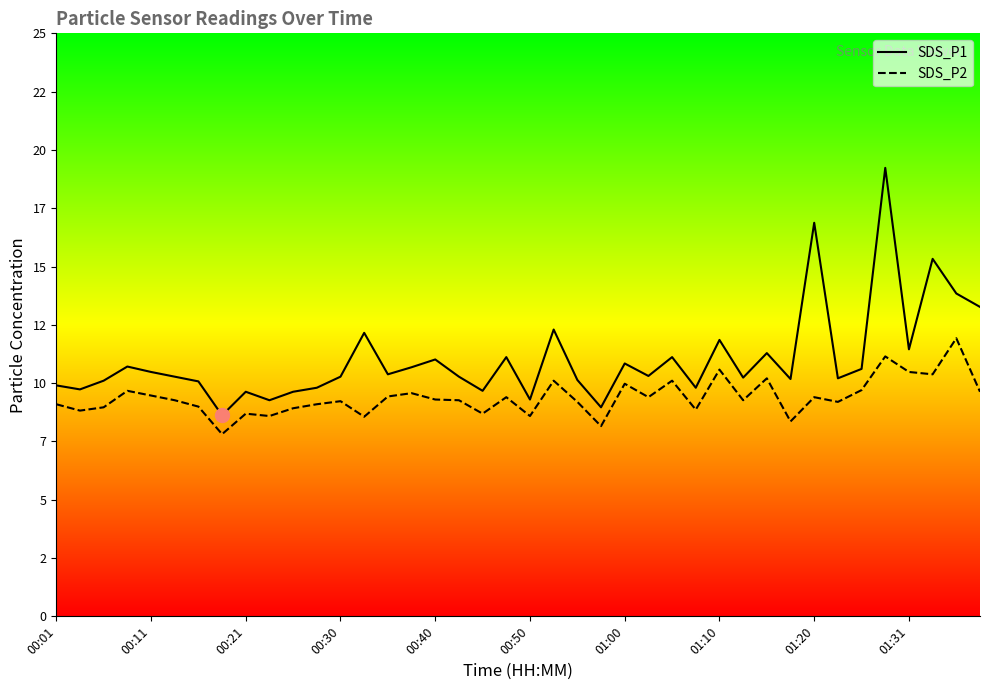

How many lines are shown in the chart?

2